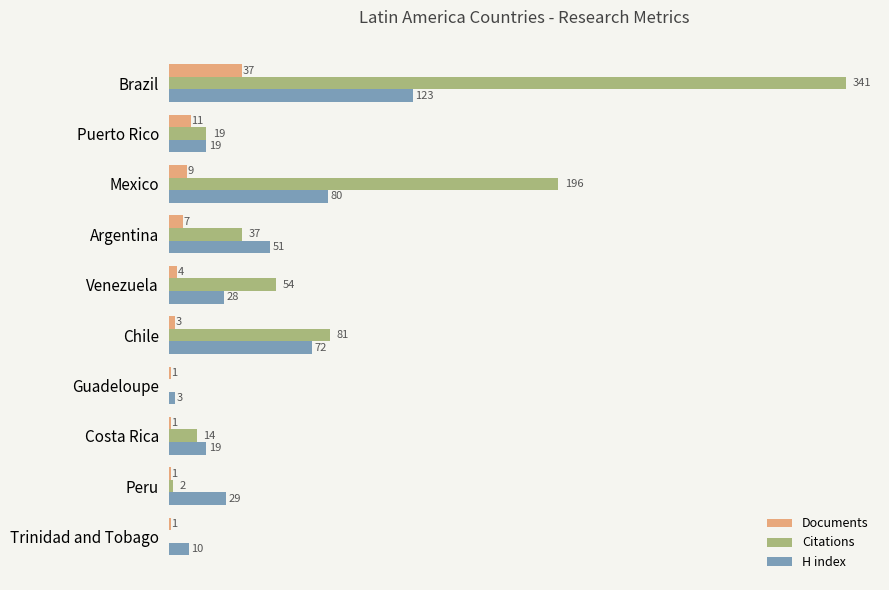

At which label does Documents reach its peak?

Brazil